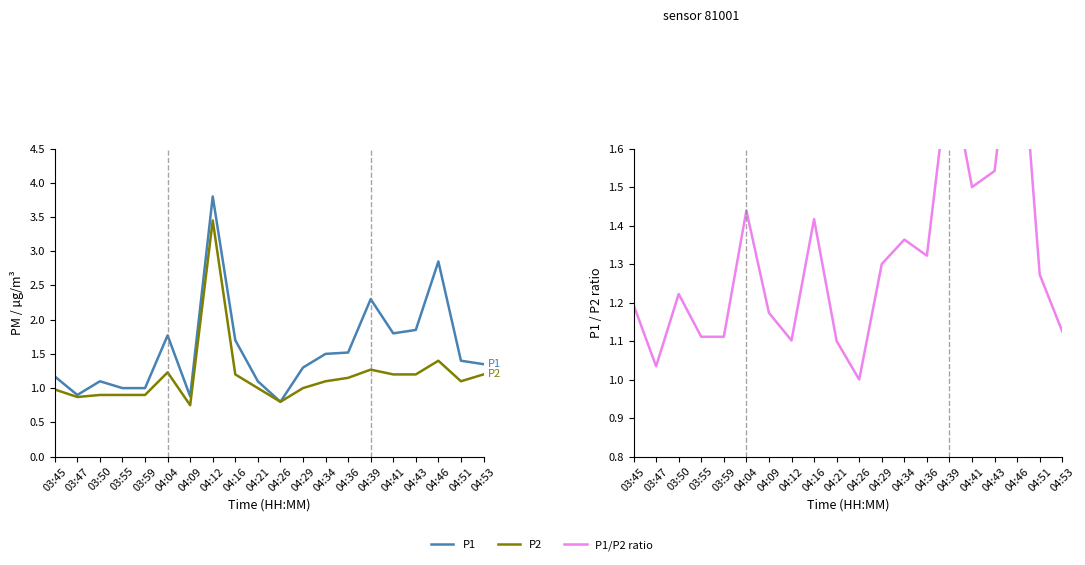

Reading right to left, extract all data points from this chart.

P1: 04:53=1.4	04:51=1.4	04:46=2.9	04:43=1.9	04:41=1.8	04:39=2.3	04:36=1.5	04:34=1.5	04:29=1.3	04:26=0.8	04:21=1.1	04:16=1.7	04:12=3.8	04:09=0.9	04:04=1.8	03:59=1.0	03:55=1.0	03:50=1.1	03:47=0.9	03:45=1.2
P2: 04:53=1.2	04:51=1.1	04:46=1.4	04:43=1.2	04:41=1.2	04:39=1.3	04:36=1.1	04:34=1.1	04:29=1.0	04:26=0.8	04:21=1.0	04:16=1.2	04:12=3.5	04:09=0.8	04:04=1.2	03:59=0.9	03:55=0.9	03:50=0.9	03:47=0.9	03:45=1.0
P1/P2 ratio: 04:53=1.1	04:51=1.3	04:46=2.0	04:43=1.5	04:41=1.5	04:39=1.8	04:36=1.3	04:34=1.4	04:29=1.3	04:26=1.0	04:21=1.1	04:16=1.4	04:12=1.1	04:09=1.2	04:04=1.4	03:59=1.1	03:55=1.1	03:50=1.2	03:47=1.0	03:45=1.2